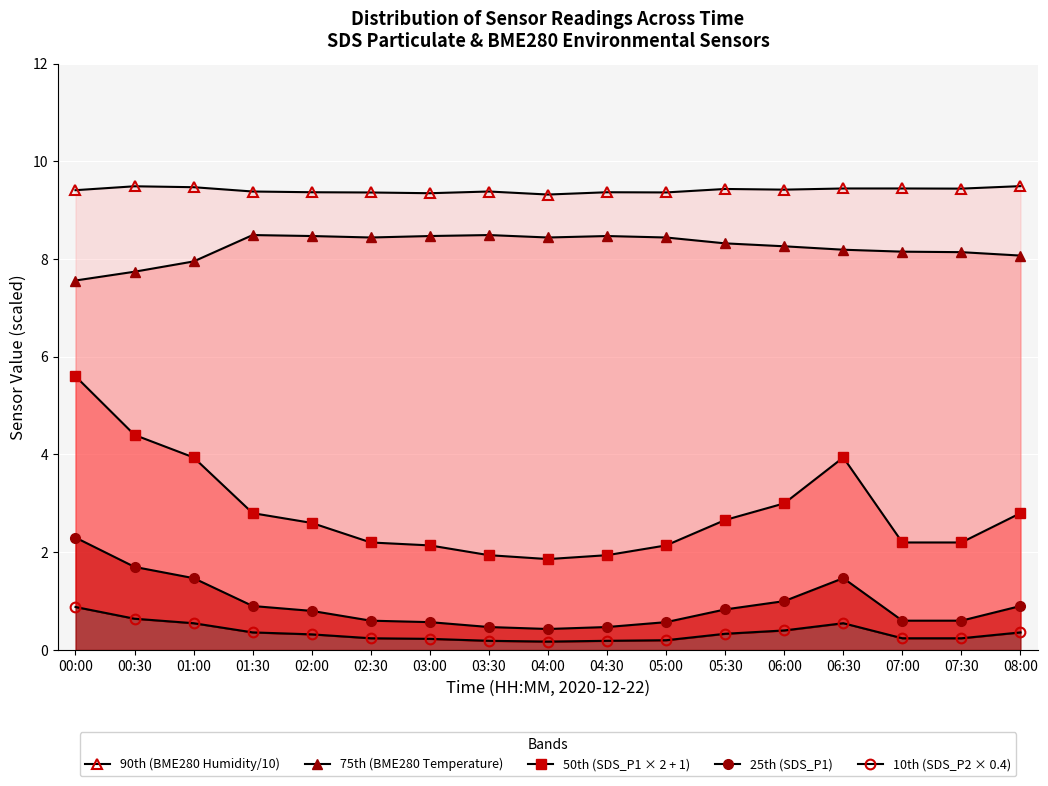

The value of 10th (SDS_P2 × 0.4) at 03:00 is 0.1. True or false?

False